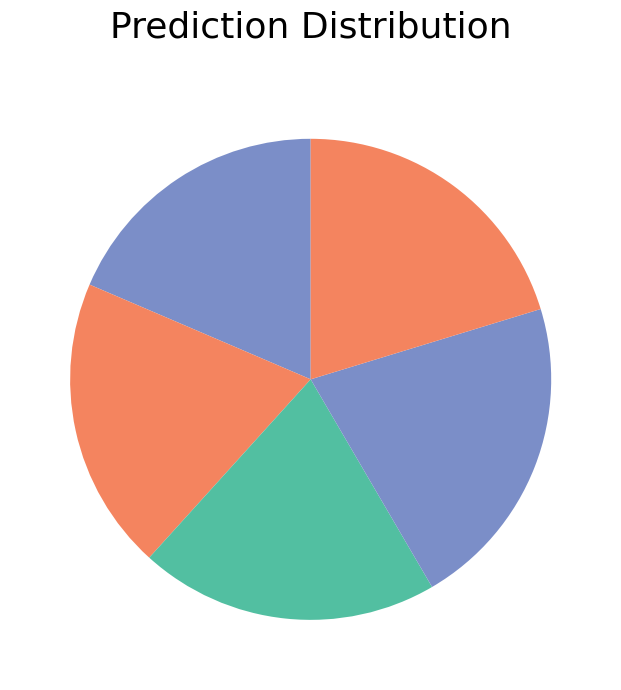

How many slices are in this pie chart?

5